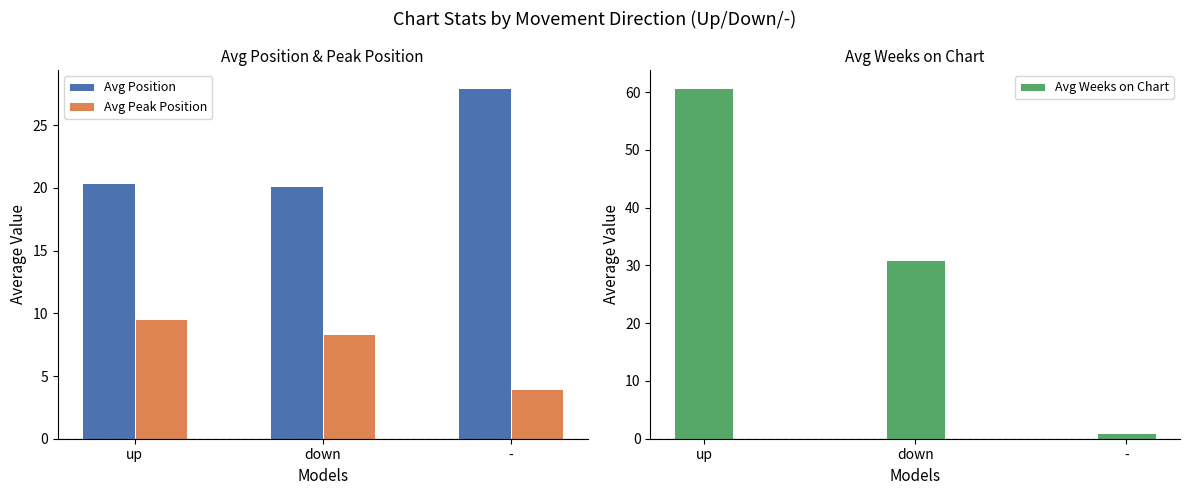

Rank the series by their maximum value, from highest to lowest.

Avg Weeks on Chart, Avg Position, Avg Peak Position